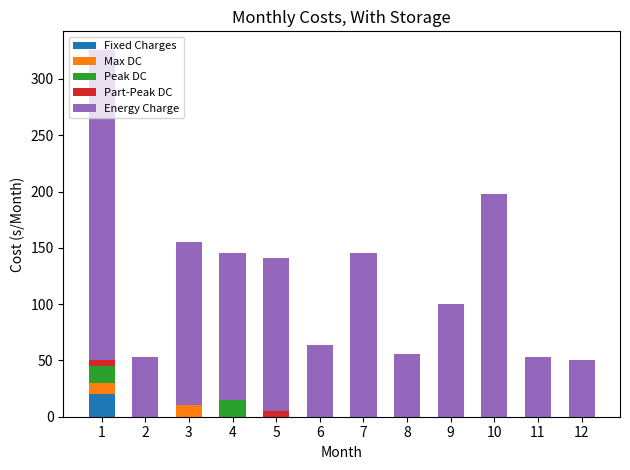

The value of Fixed Charges at 1 is 9. True or false?

False